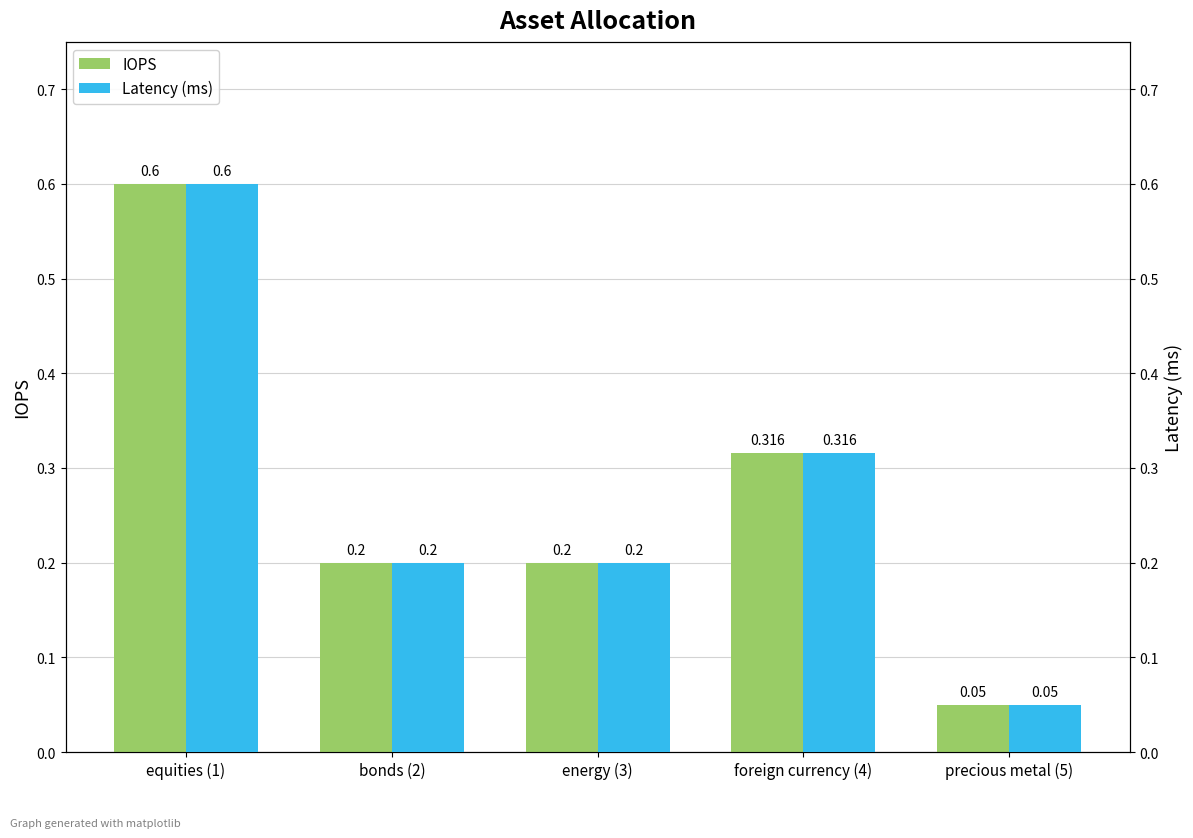

Which has a higher value, equities (1) or bonds (2)?

equities (1)